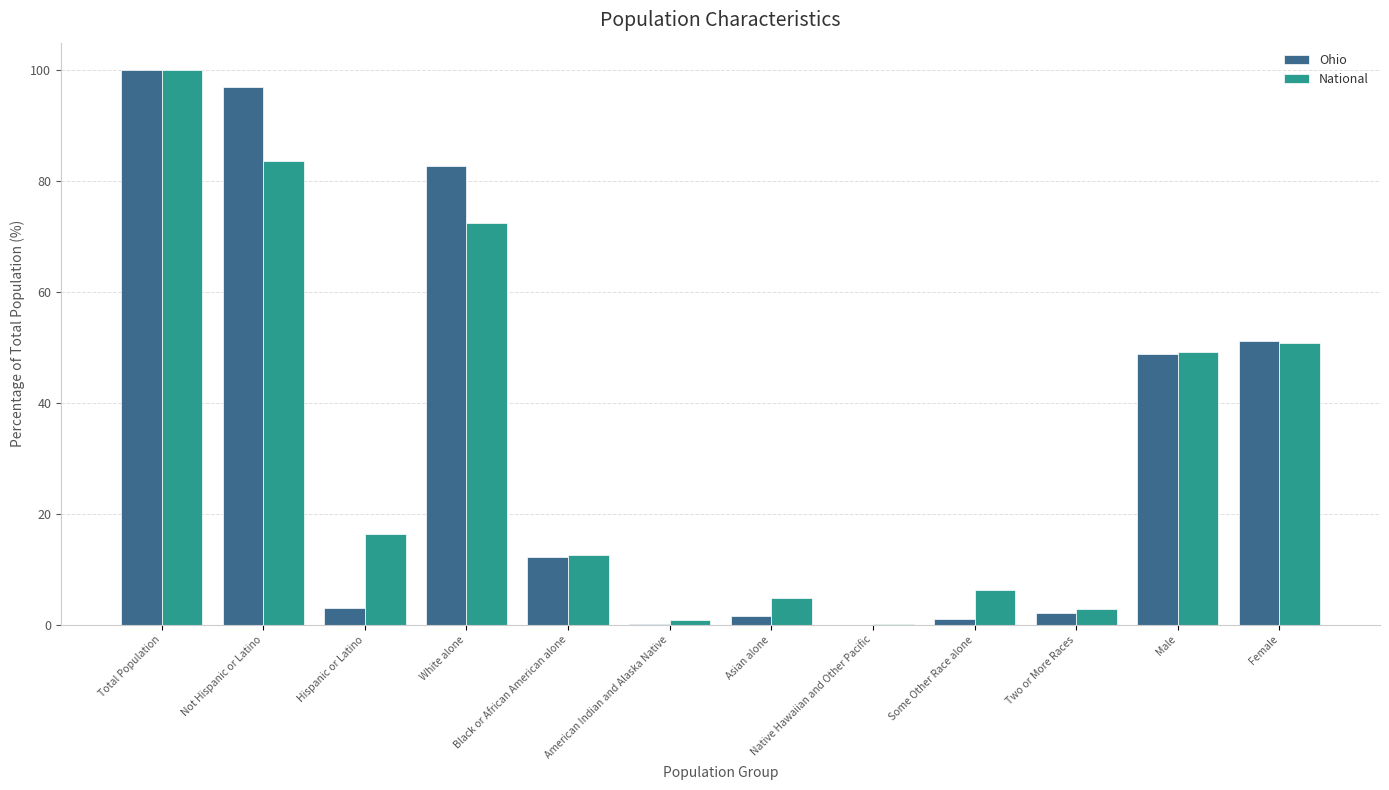

How many groups of bars are there?

12